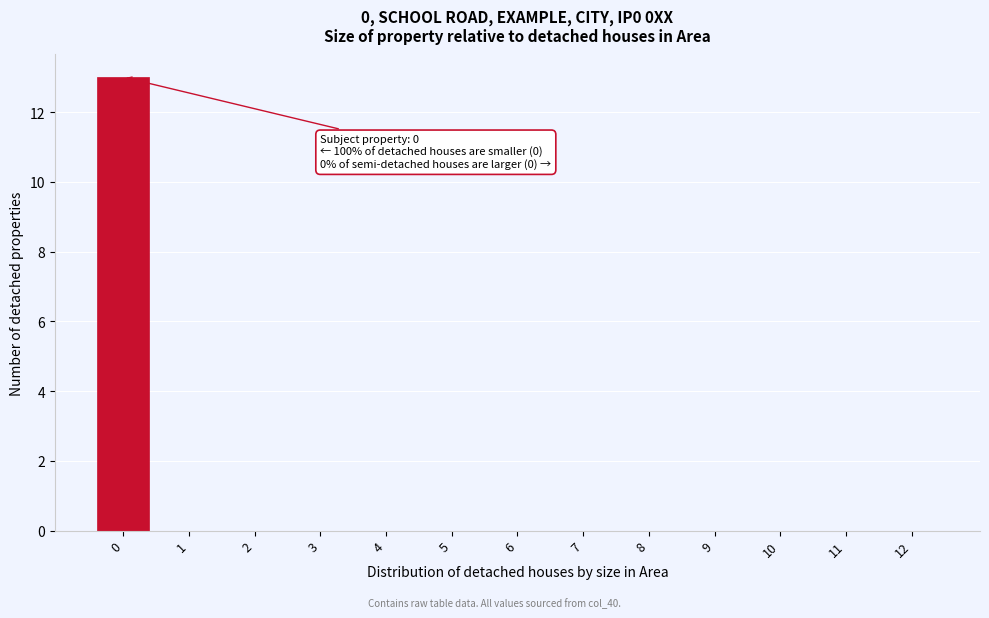

Reading left to right, what are all the values shown in this chart?

0=13	1=0	2=0	3=0	4=0	5=0	6=0	7=0	8=0	9=0	10=0	11=0	12=0